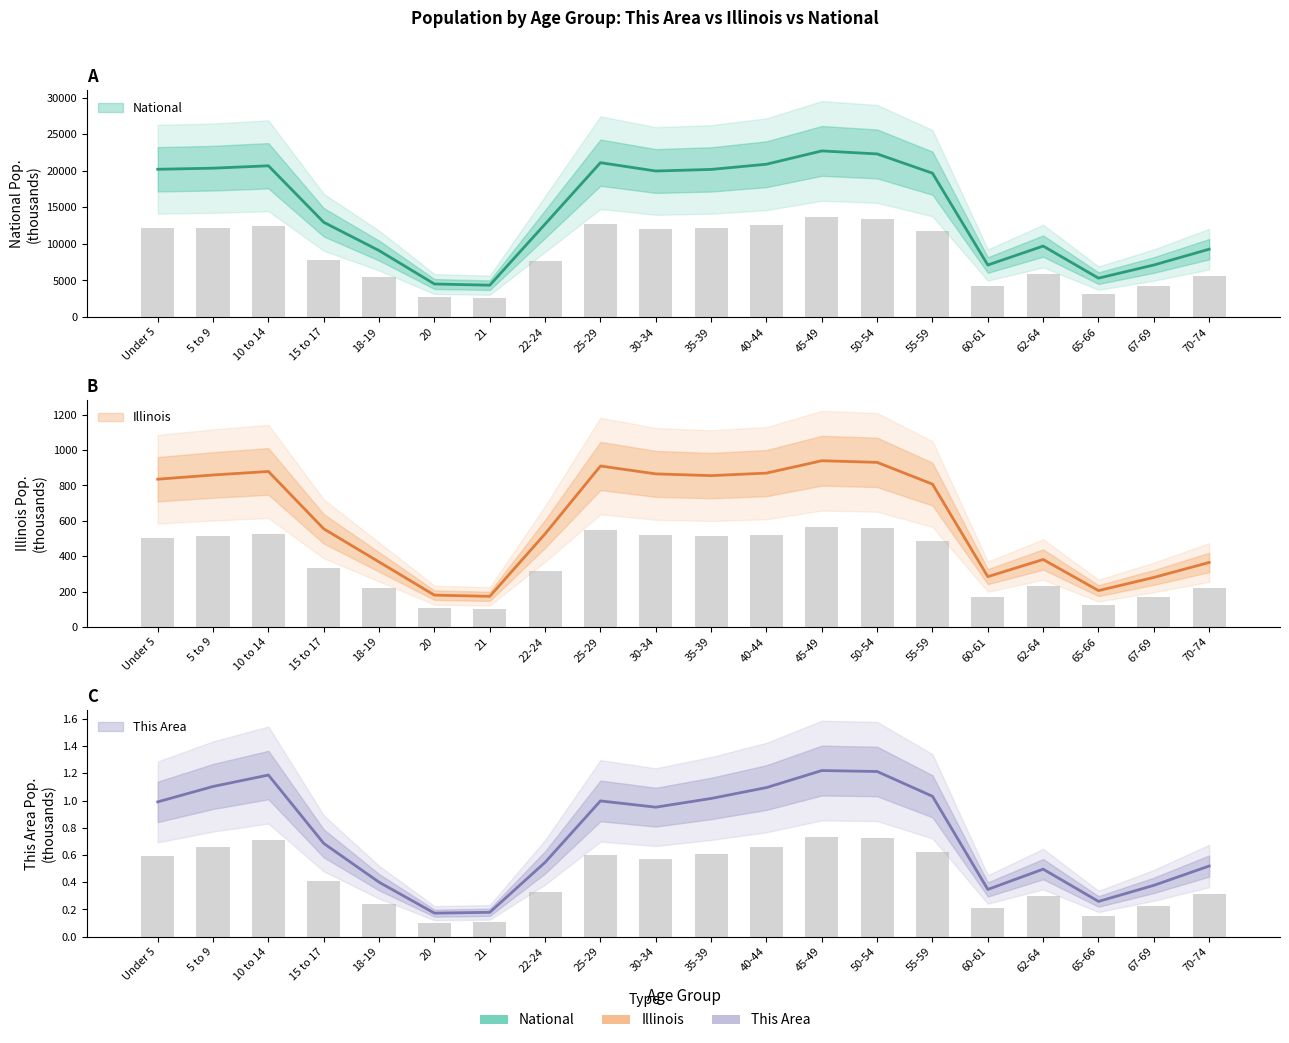

What position from the right is 62-64?

4